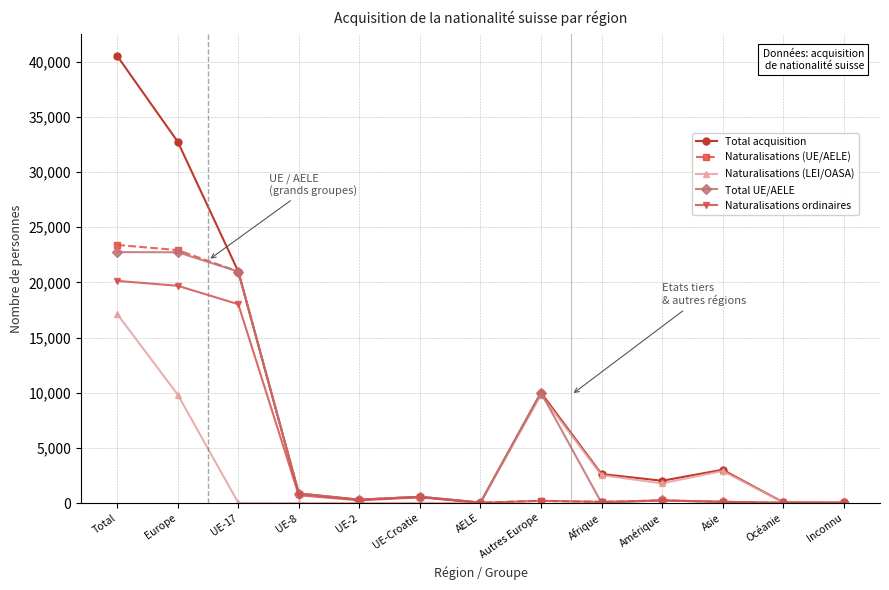

What is the label of the 10th point from the left?

Amérique